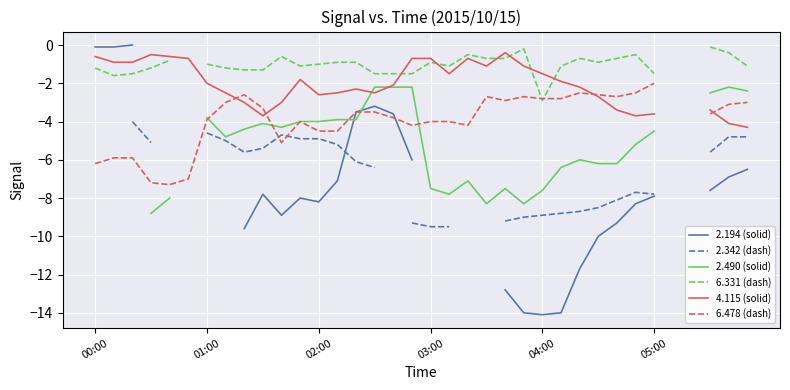

What value does the 2.490 (solid) series have at 34?

-2.2